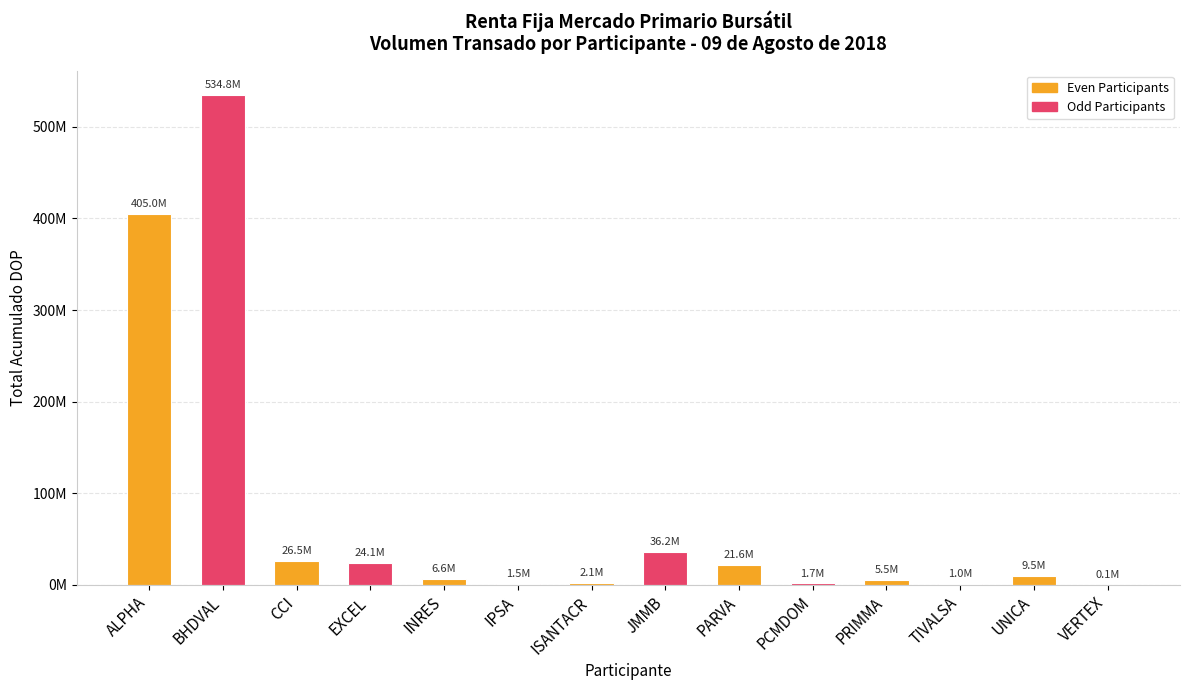

Are the bars horizontal?

No